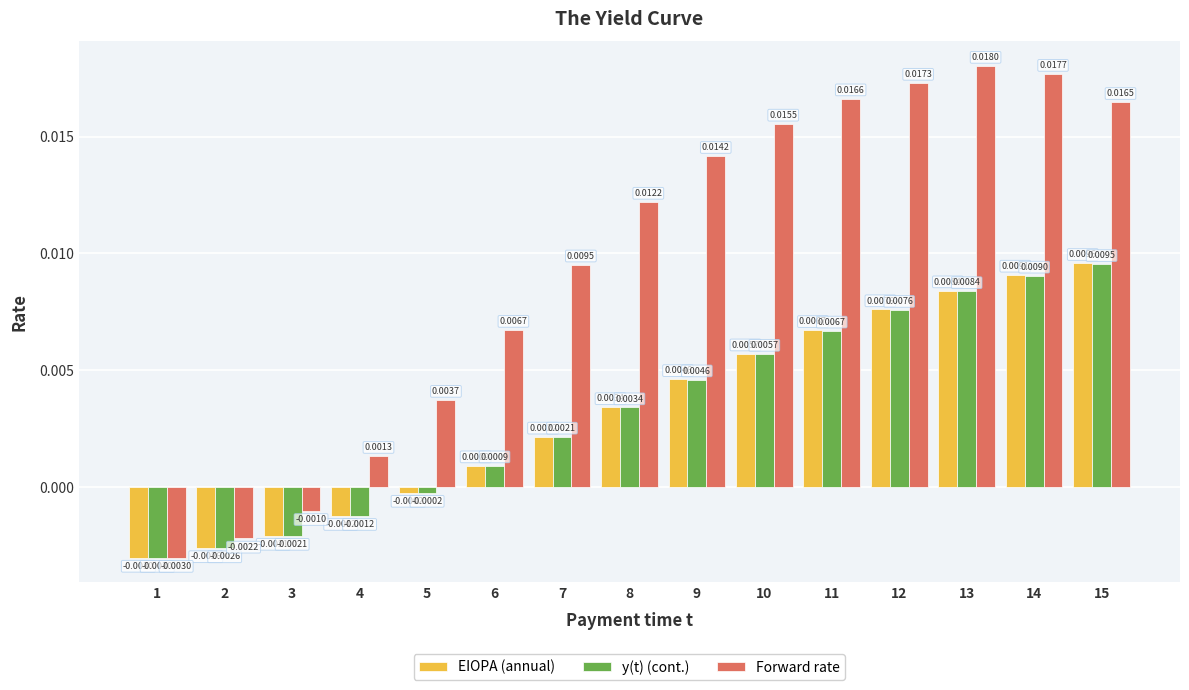

How many positive values does the EIOPA (annual) series have?

10